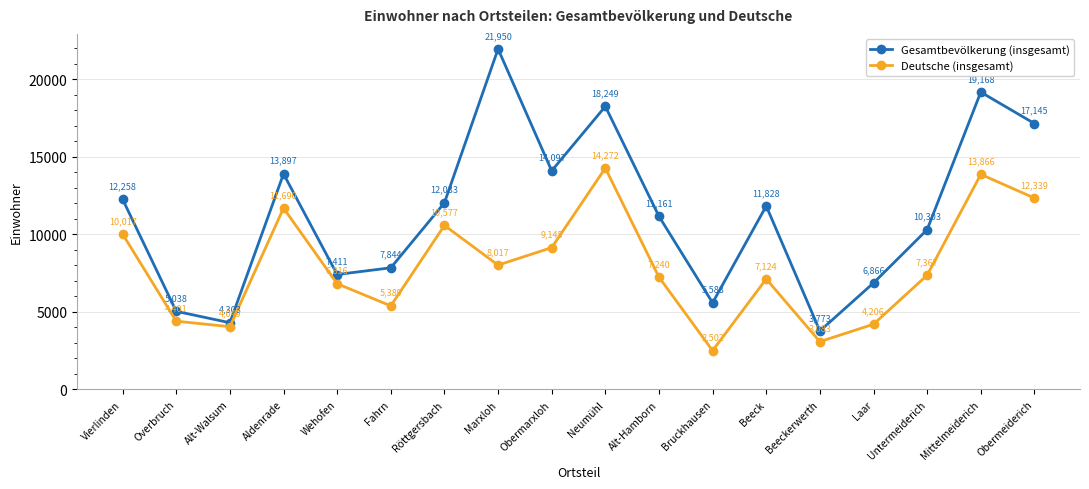

What is the maximum value for Deutsche (insgesamt)?

14272